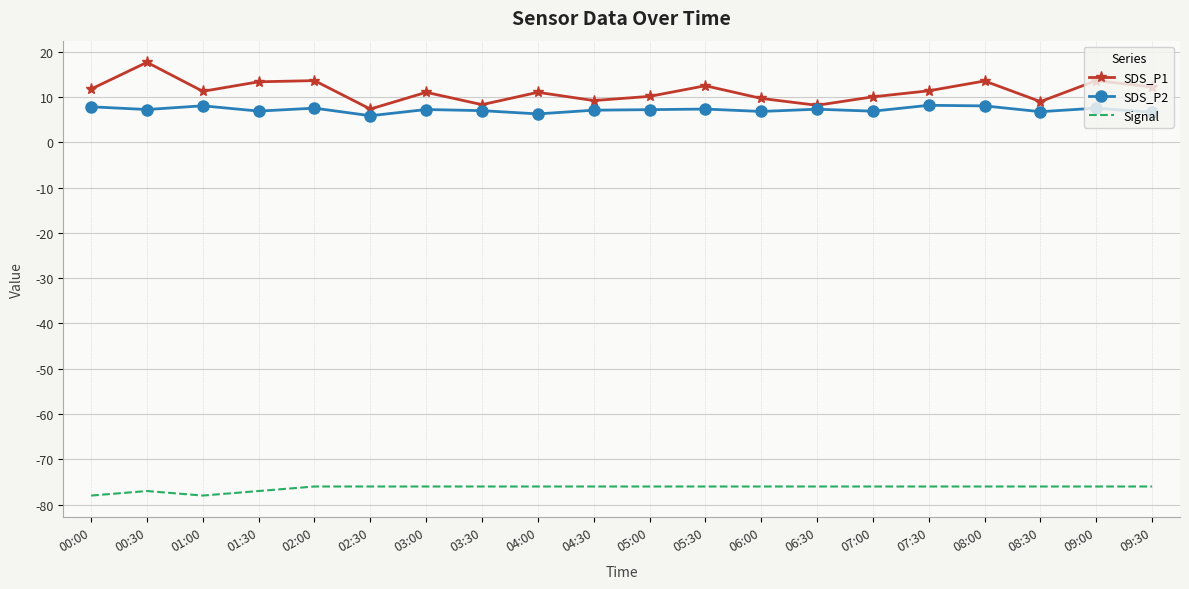

Which series has the widest spread of values?

SDS_P1